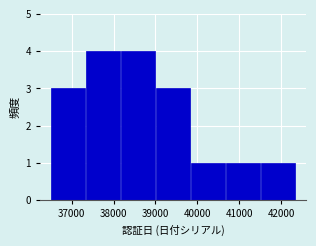

Reading left to right, list every bar in this chart as the range it spans on the x-axis followed by its height. Neither the bar edges nor the heights are printed on the chart, so give them approximately, as read against the axes.

36500 to 37300: 3
37300 to 38200: 4
38200 to 39000: 4
39000 to 39800: 3
39800 to 40700: 1
40700 to 41500: 1
41500 to 42300: 1